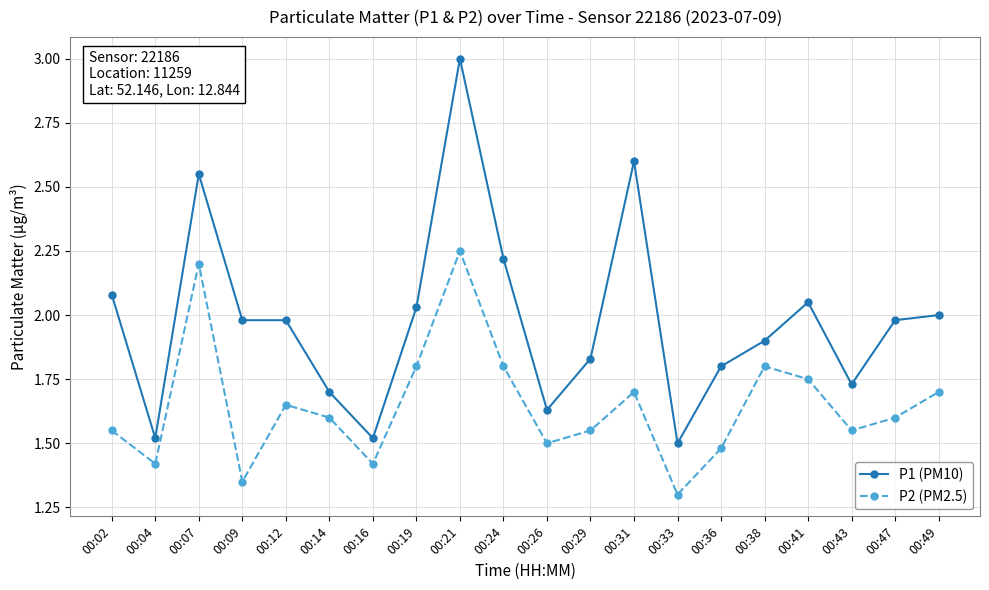

True or false: P1 (PM10) and P2 (PM2.5) cross at least once.

False